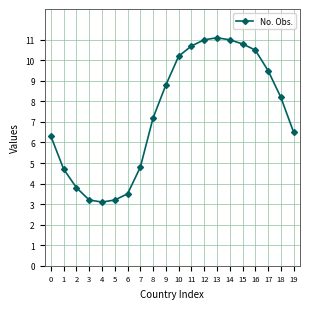

What is the sum of all values?

148.1